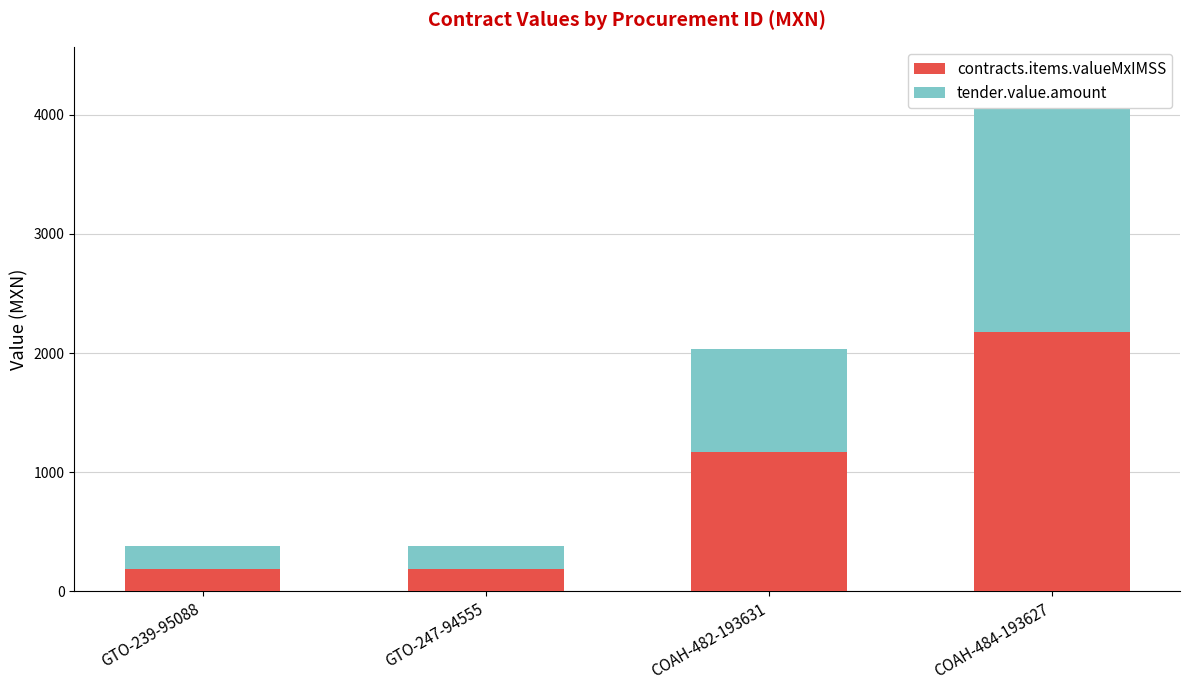

Rank the series by their average value, from lowest to highest.

tender.value.amount, contracts.items.valueMxIMSS